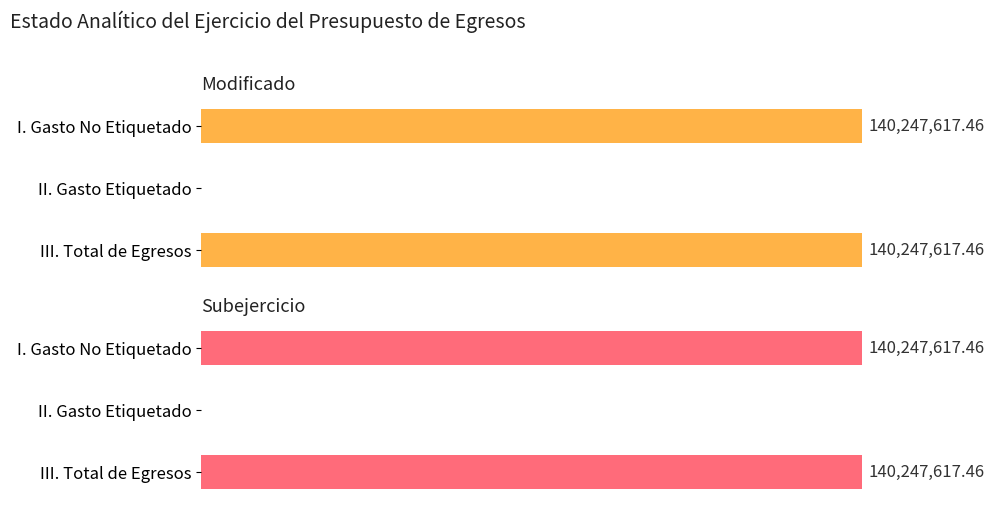

What is the difference between the maximum and minimum values in the Subejercicio series?

140247617.5